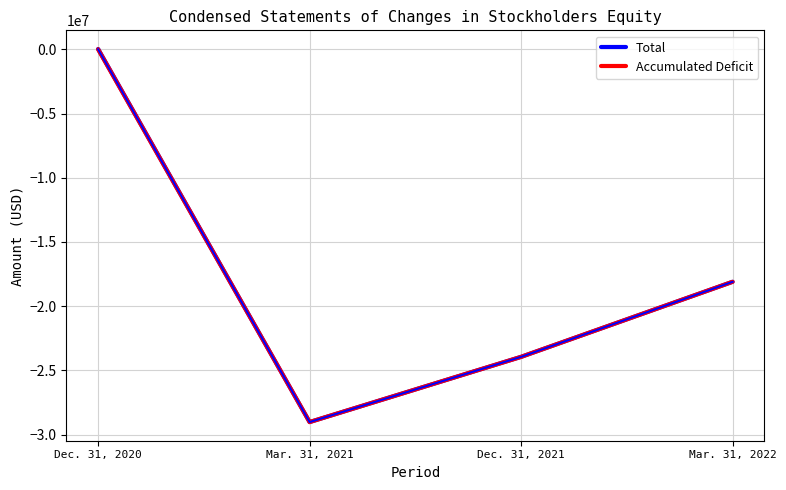

True or false: Accumulated Deficit has a value of -19579537 at Mar. 31, 2021.

False